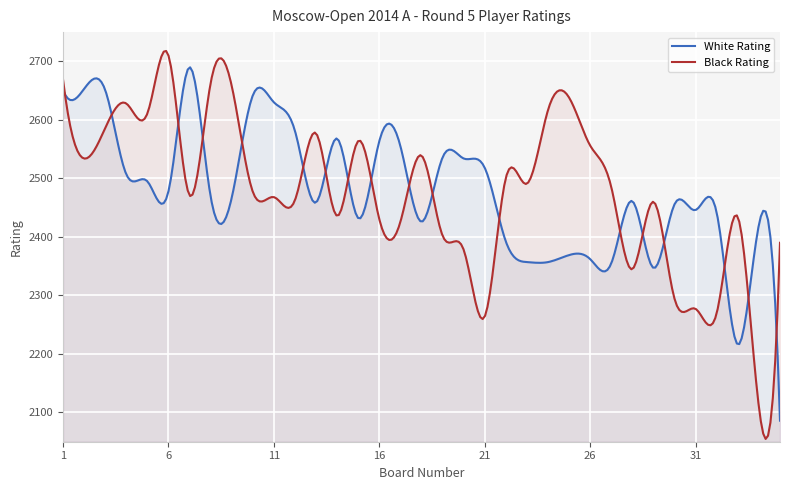

True or false: Black Rating and White Rating cross at least once.

True